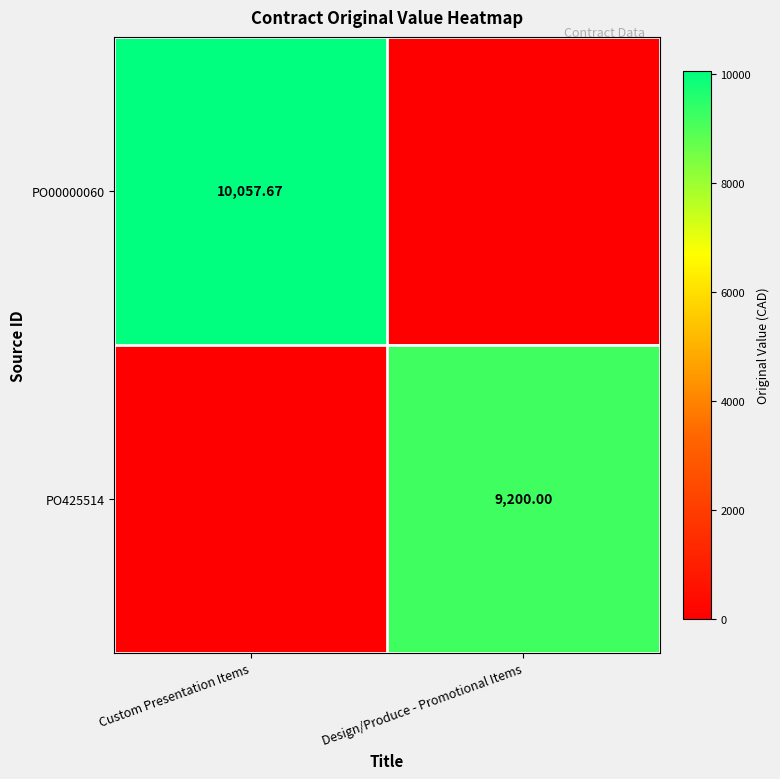

How many data points in PO00000060 are less than 10057?

1